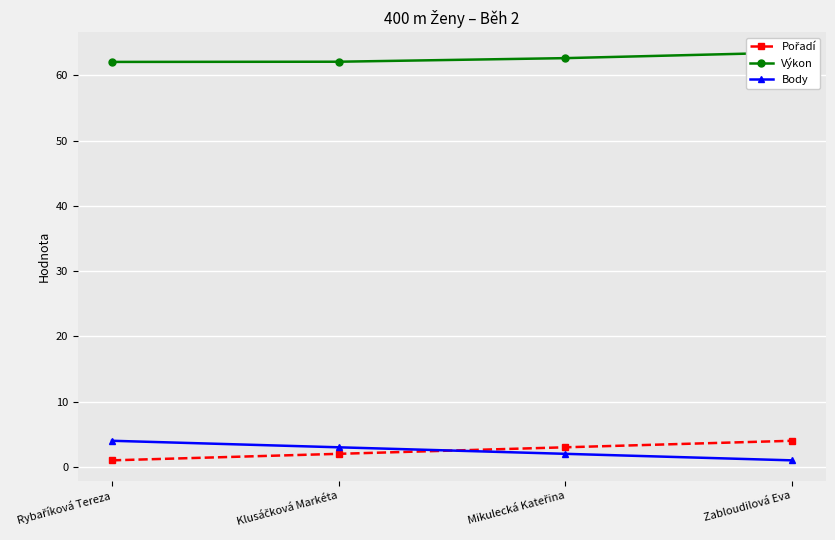

Between Klusáčková Markéta and Rybaříková Tereza, which is larger?

Klusáčková Markéta